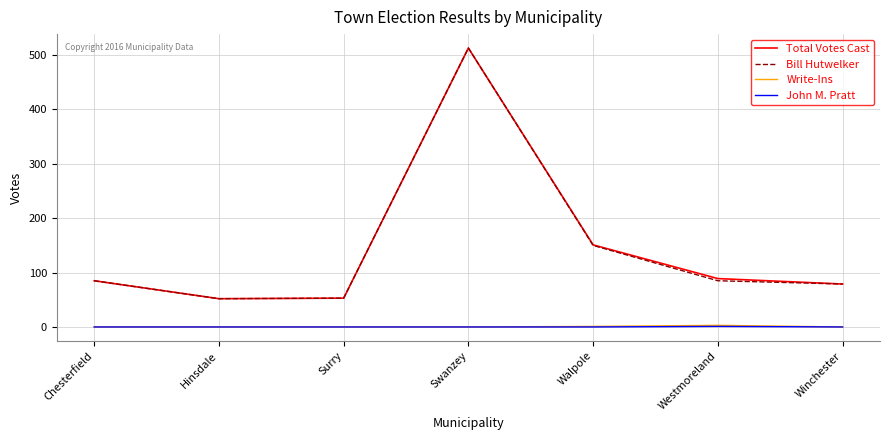

What is the highest value of the Total Votes Cast series?

513